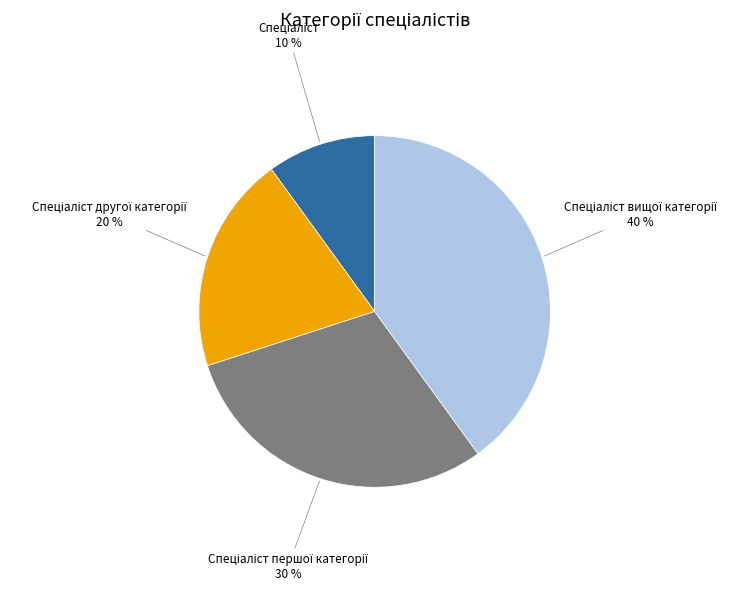

Is there any slice that represents more than half of the pie?

No